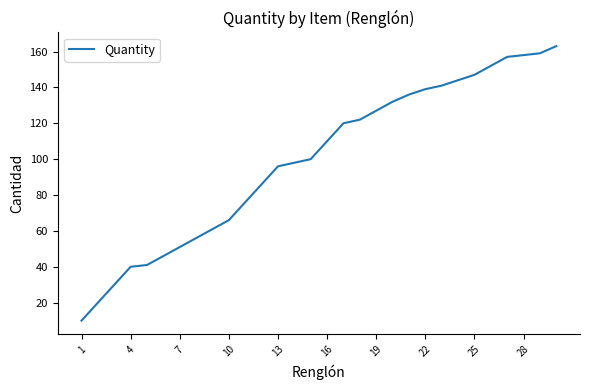

What is the difference between the maximum and minimum values?

153